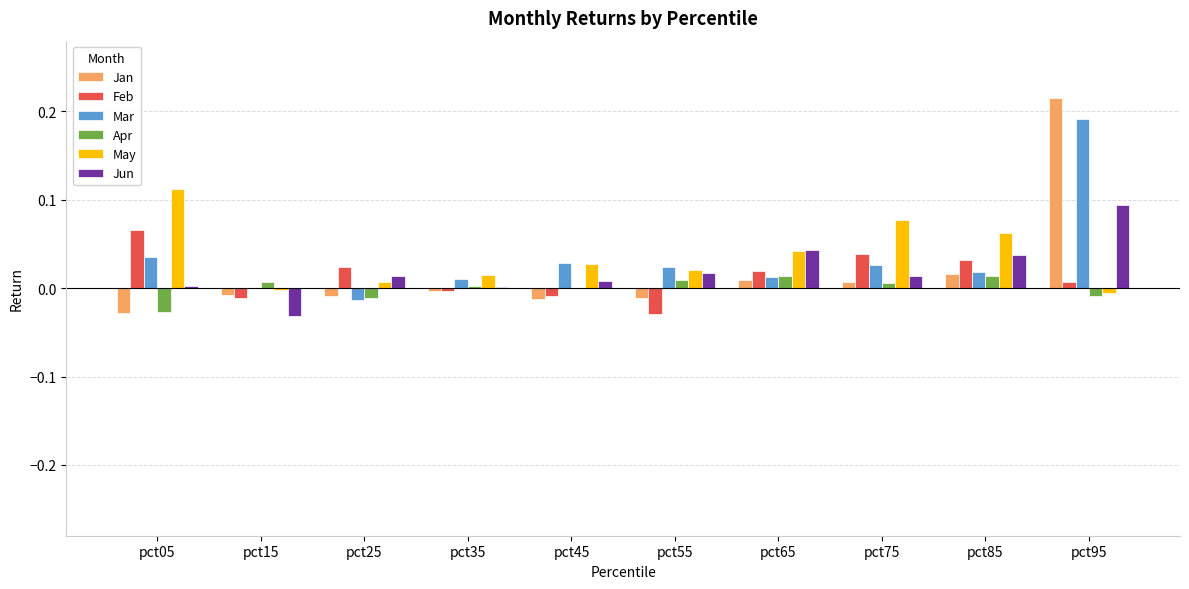

At which label does May reach its peak?

pct05